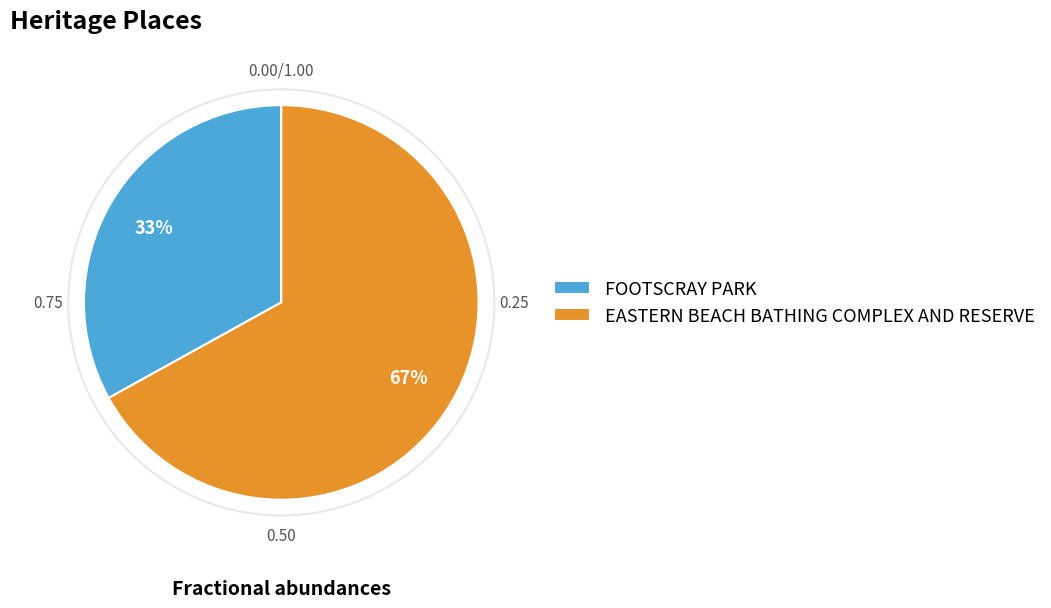

How many slices are in this pie chart?

2